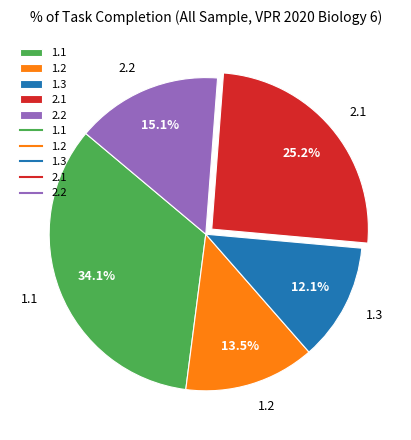

What percentage is the 2.2 slice, to the nearest percent?

15%